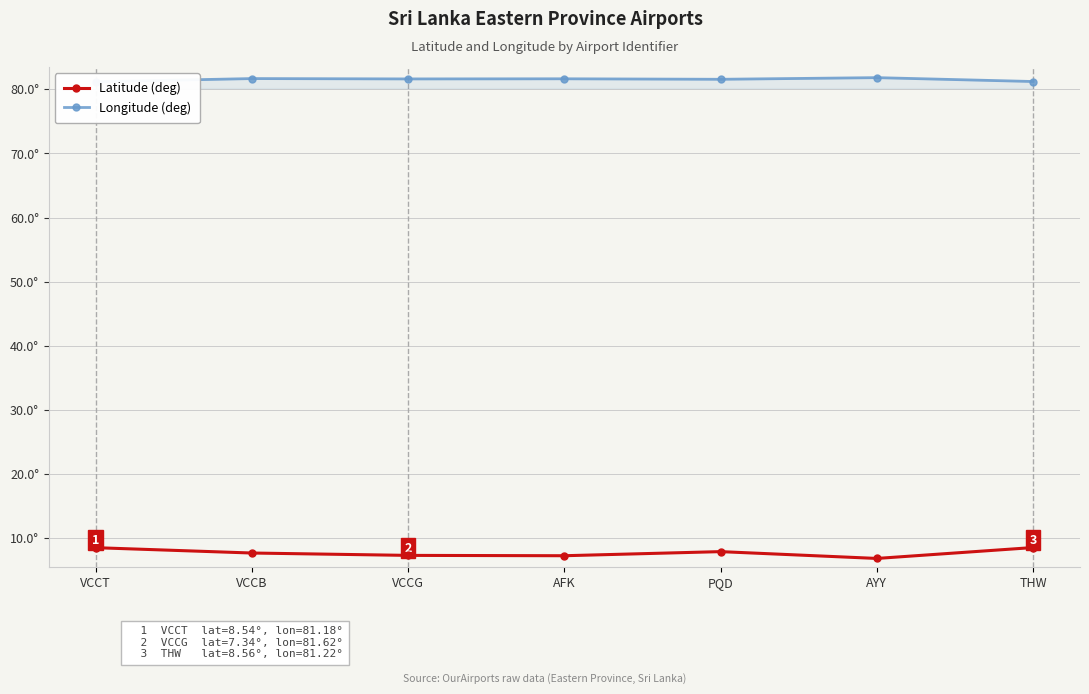

Read the Longitude (deg) value at PQD.

81.6